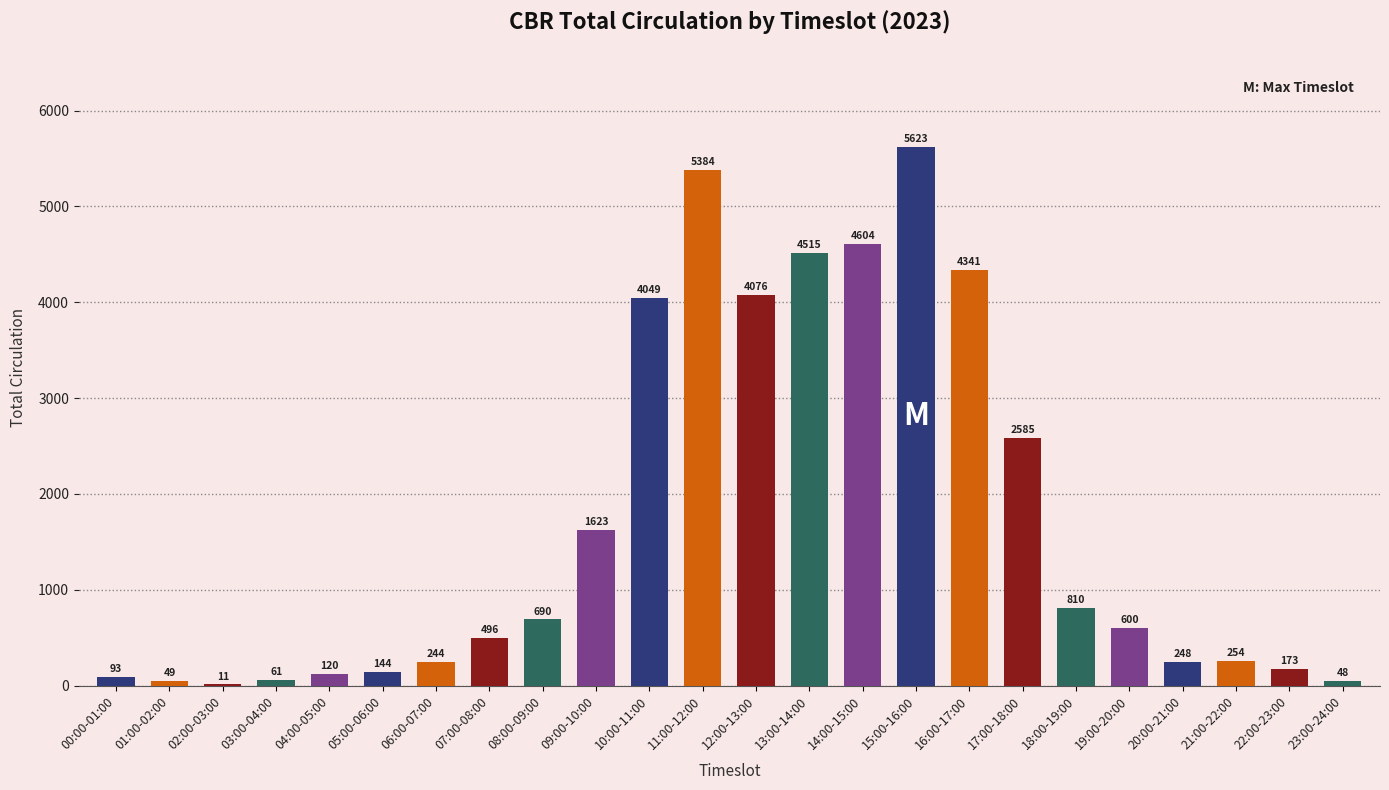

What is the difference between the values at 10:00-11:00 and 01:00-02:00?

4000